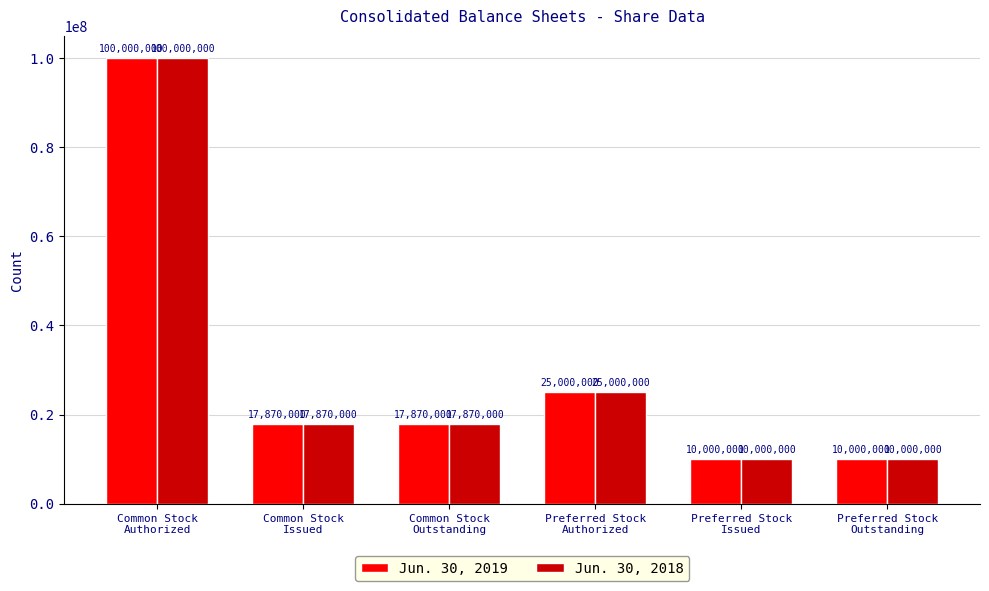

Does the chart contain stacked bars?

No